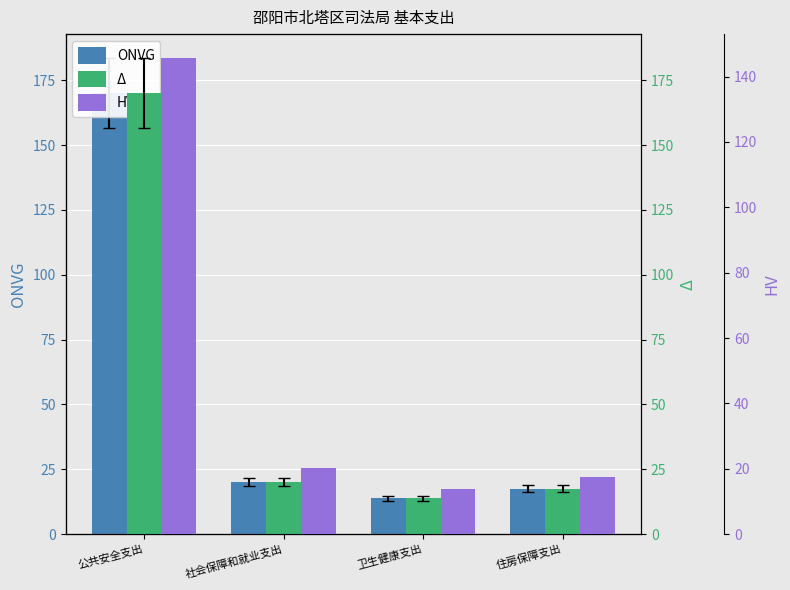

What is the difference between the maximum and second lowest values in the HV series?

128.2